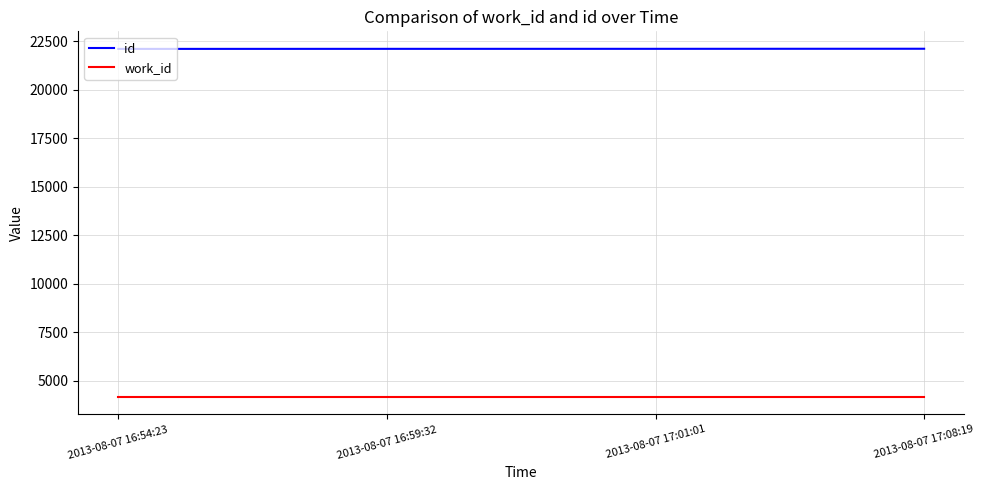

The value of work_id at 2013-08-07 16:59:32 is 4167. True or false?

True